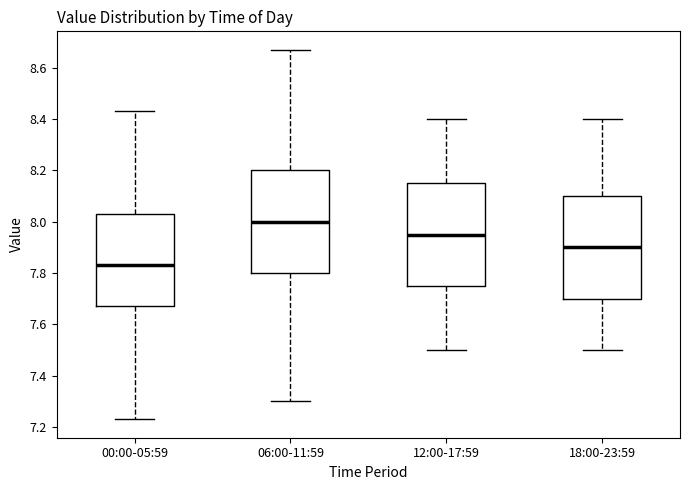

Where does the lower whisker of the box for 12:00-17:59 end on the y-axis? The values are not printed on the chart, so give them approximately, as read against the axis.

7.50